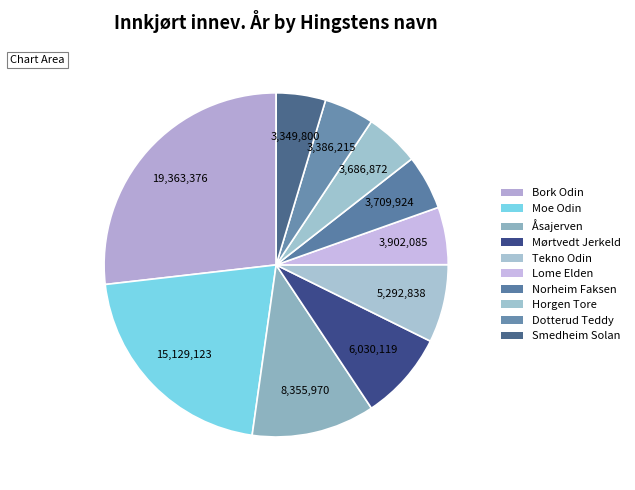

Which has a higher value, Åsajerven or Dotterud Teddy?

Åsajerven